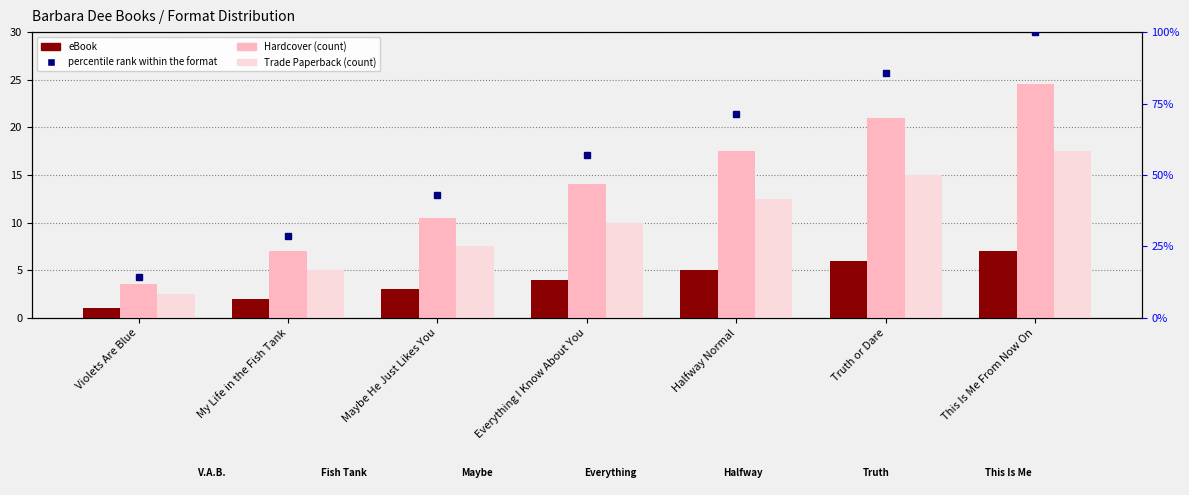

How many values in the Hardcover series exceed 14?

3